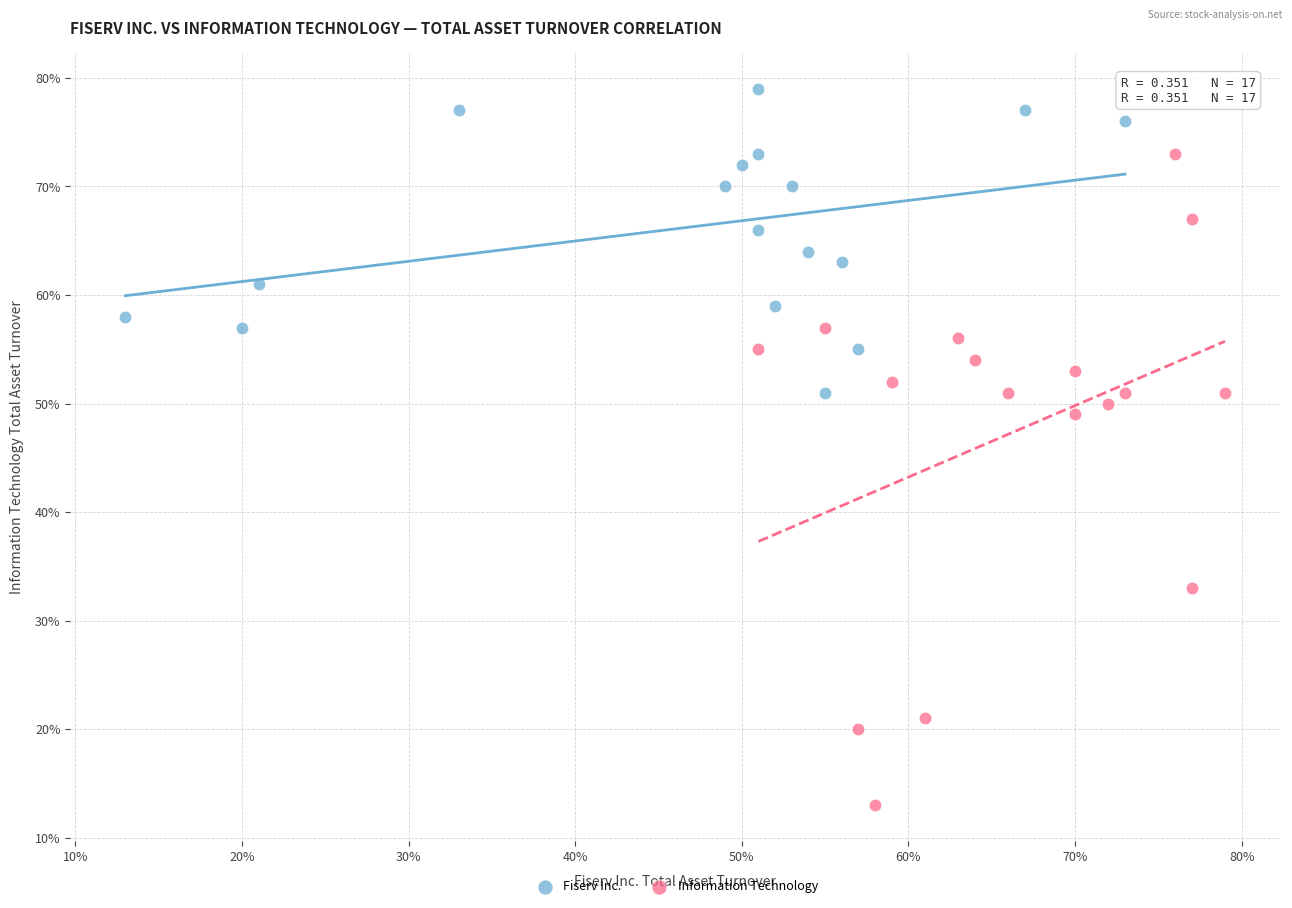

What are all the series names shown in the legend?

Fiserv Inc., Information Technology